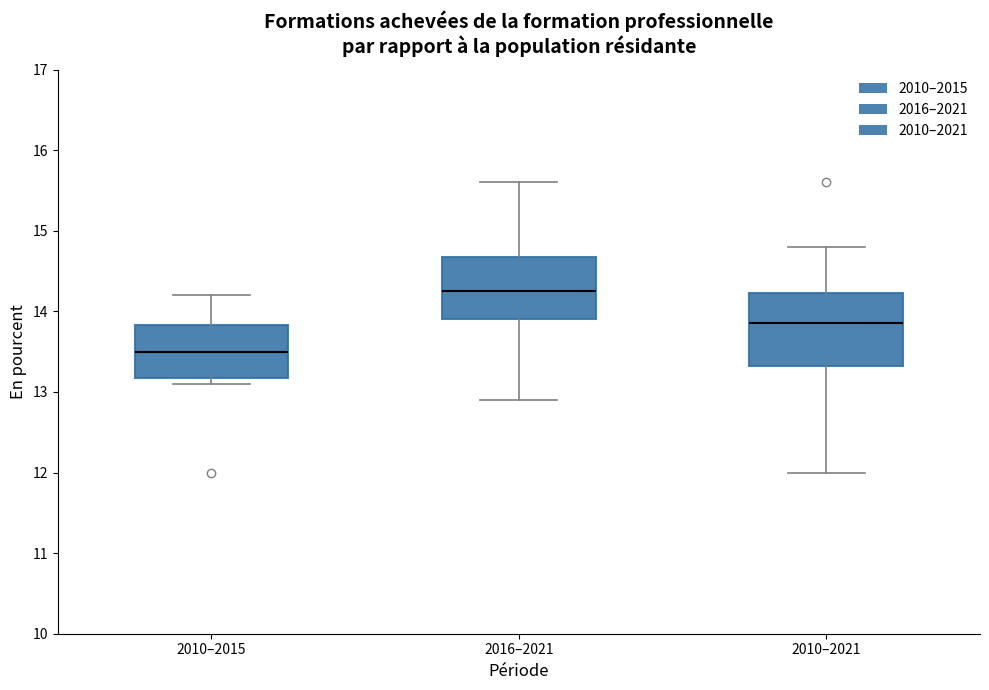

Reading left to right, read every box against the y-axis: the position of its median line, the range the box covers, and the ends of its whiskers. The values are not printed on the chart, so give them approximately, as read against the axis.

2010–2015: median 13.5, box 13.2 to 13.8, whiskers 13.1 to 14.2
2016–2021: median 14.3, box 13.9 to 14.7, whiskers 12.9 to 15.6
2010–2021: median 13.9, box 13.3 to 14.2, whiskers 12.0 to 14.8